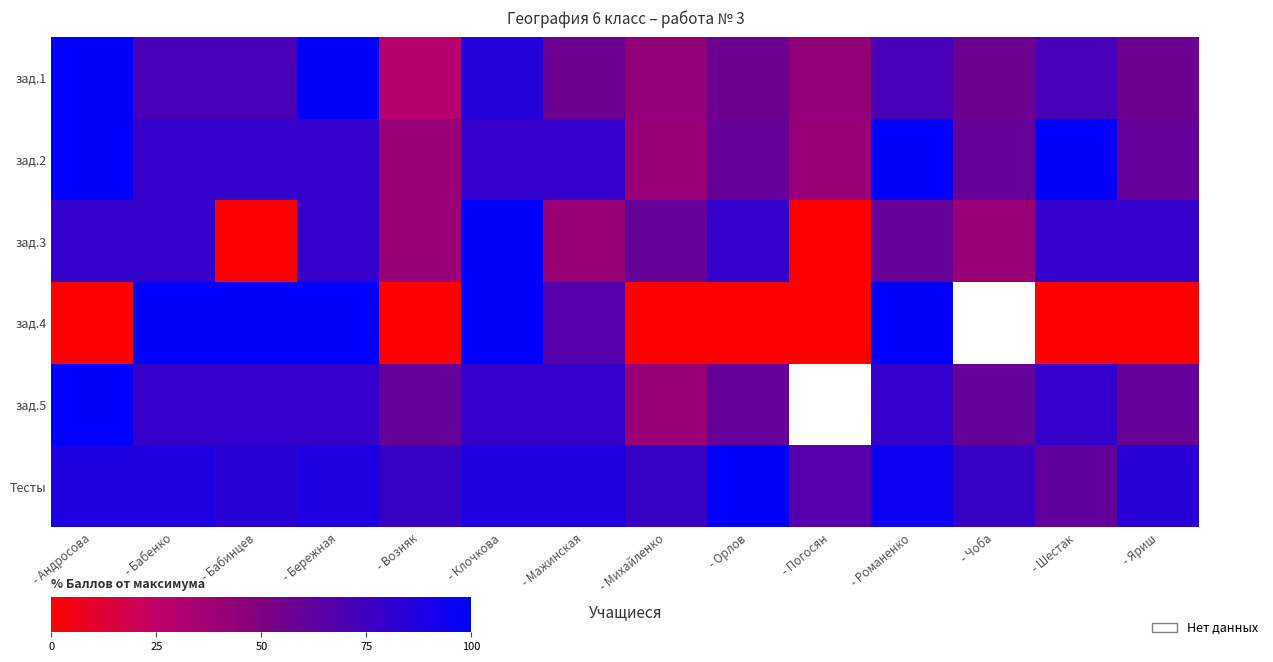

How many values in the зад.2 series are below 80?

6